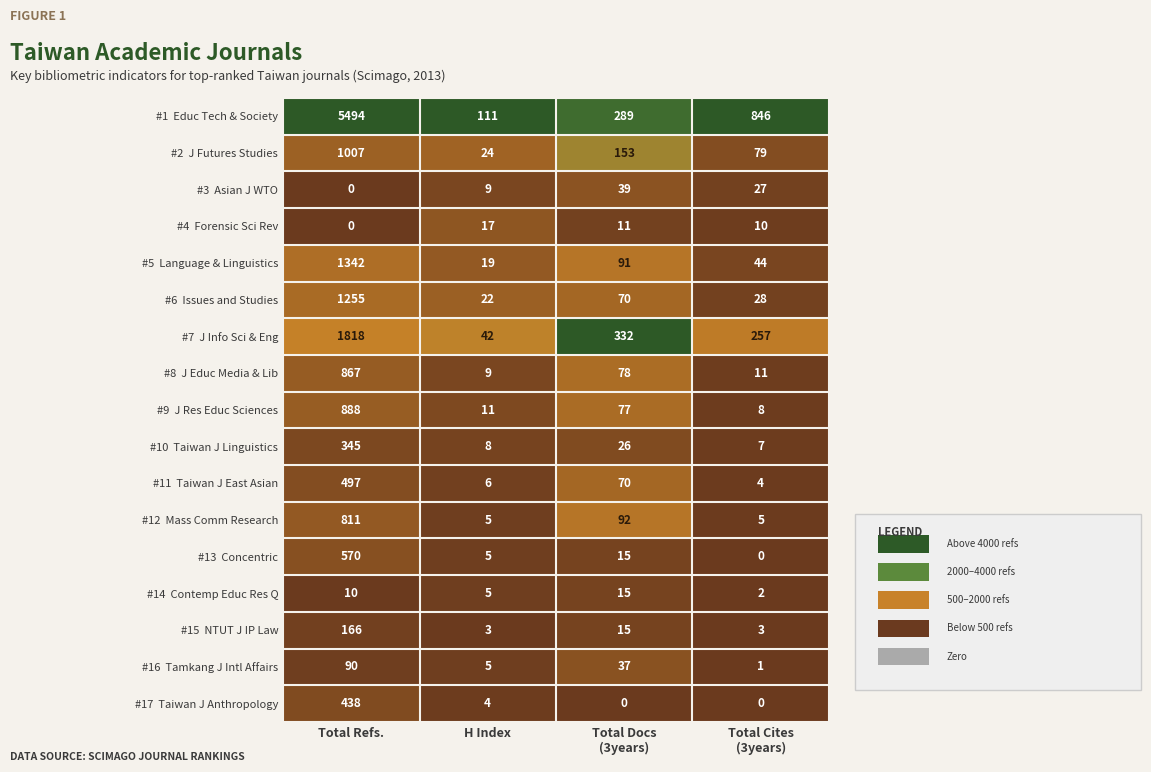

What is the greatest value displayed?

5494